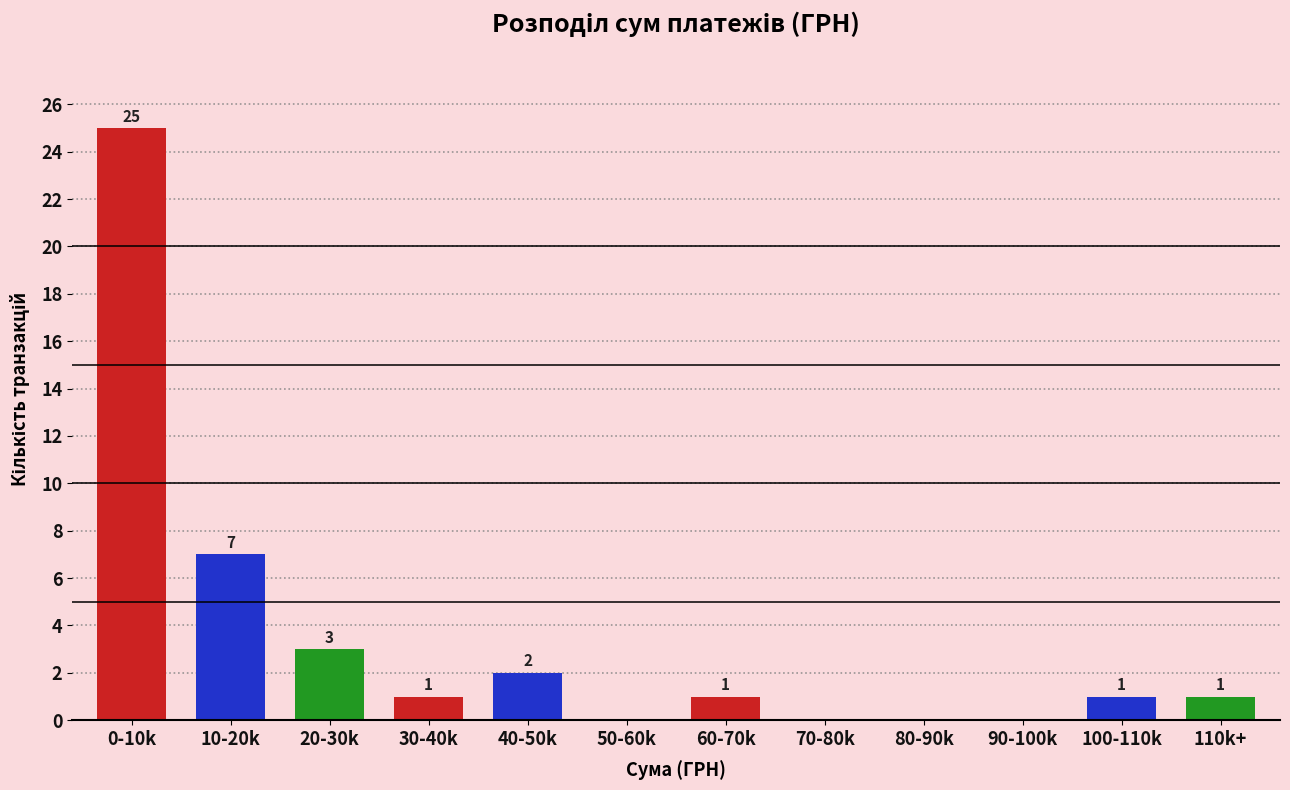

Reading right to left, list all the values displayed in this chart.

110k+=1	100-110k=1	90-100k=0	80-90k=0	70-80k=0	60-70k=1	50-60k=0	40-50k=2	30-40k=1	20-30k=3	10-20k=7	0-10k=25